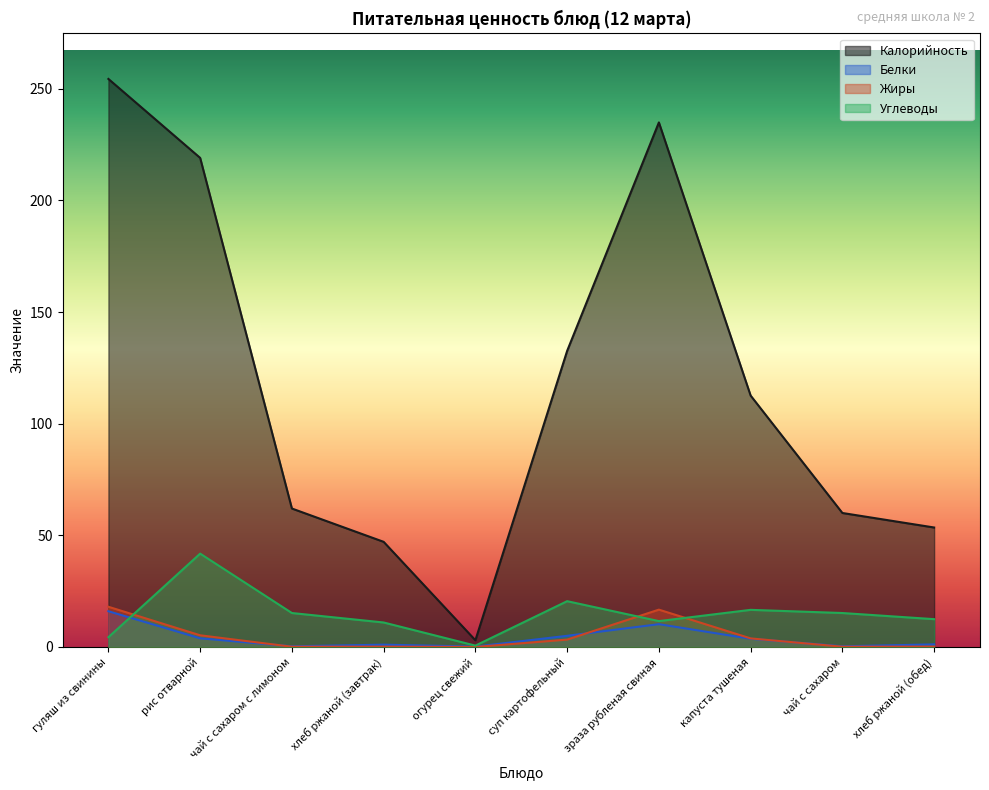

At which label does Углеводы reach its minimum?

огурец свежий